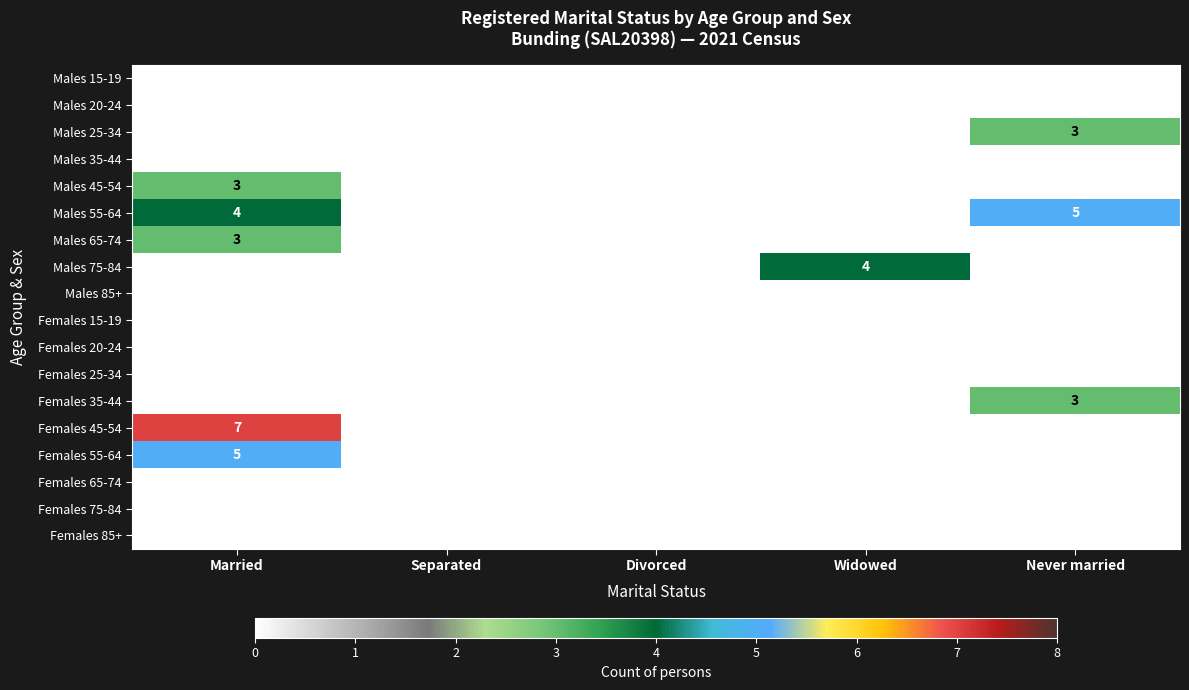

The value of Males 45-54 at Never married is 0. True or false?

True